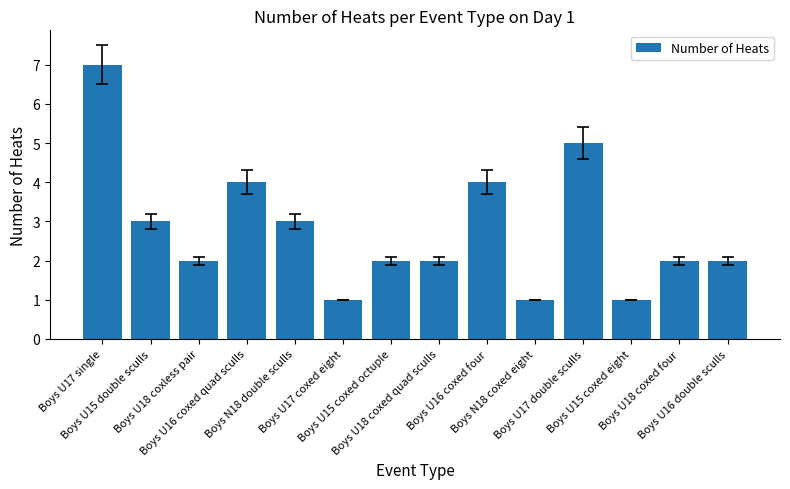

Which has a higher value, Boys U17 single or Boys U18 coxless pair?

Boys U17 single